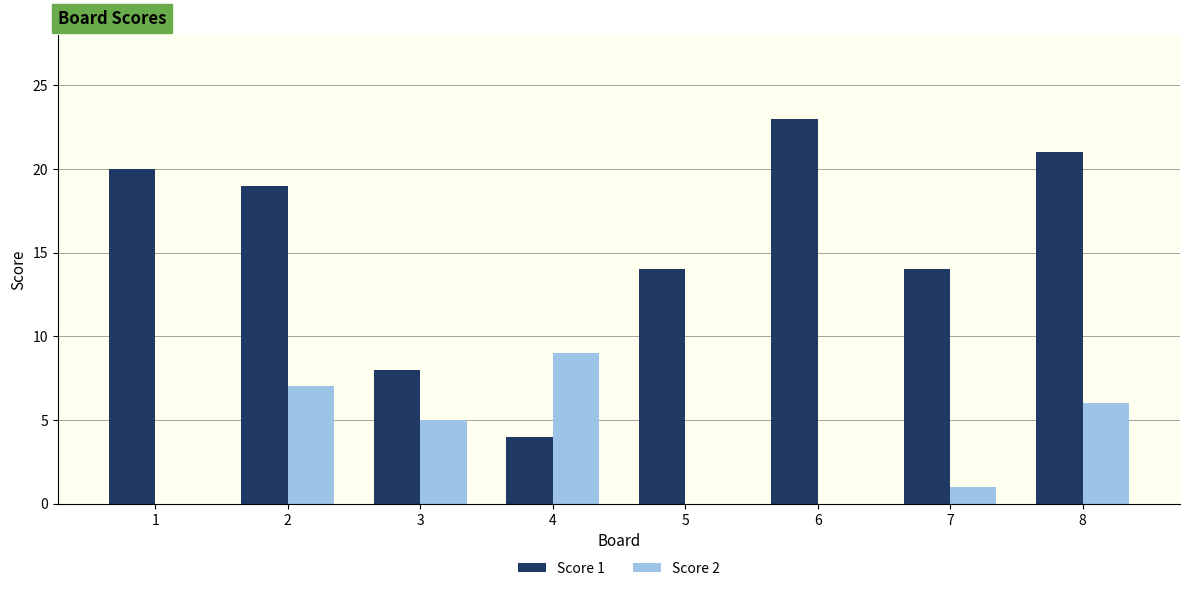

The Score 2 series shows 9 at 4. True or false?

True